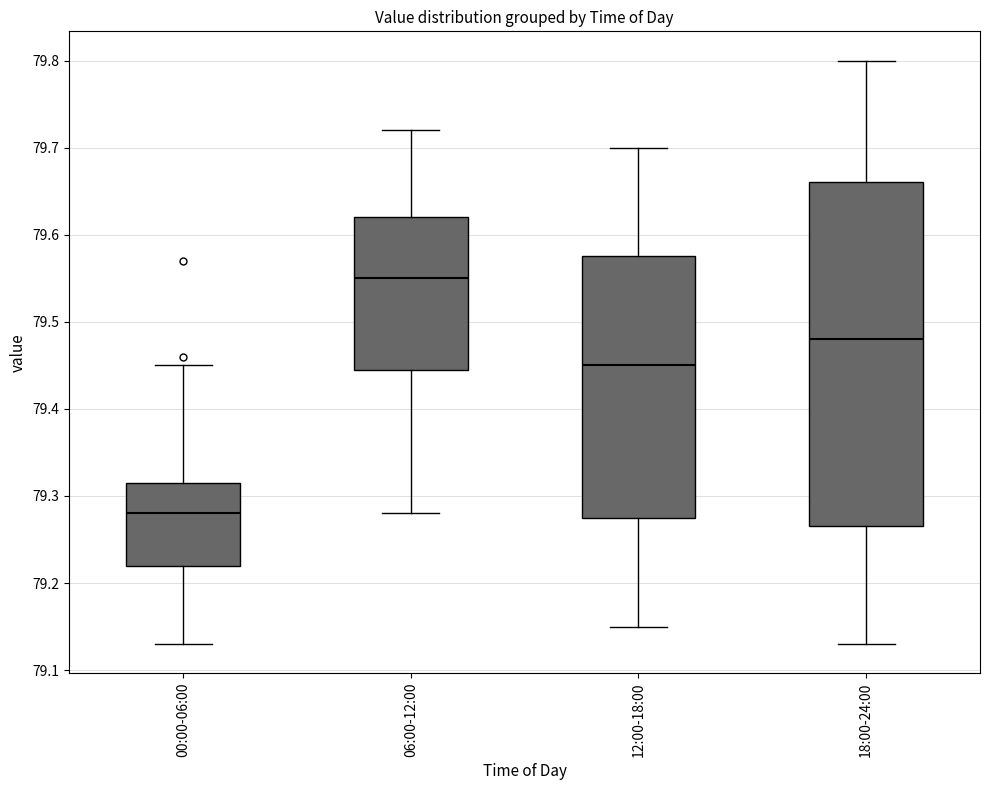

Comparing the boxes themselves (not the whiskers), which one is the tallest?

18:00-24:00